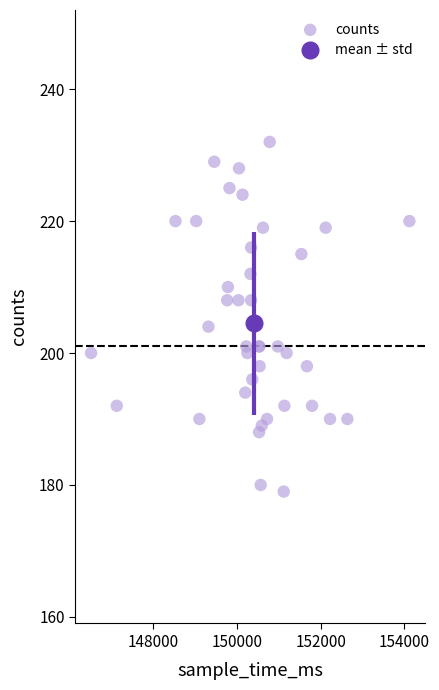

What Y value in the scatter plot is closest to 205?

204